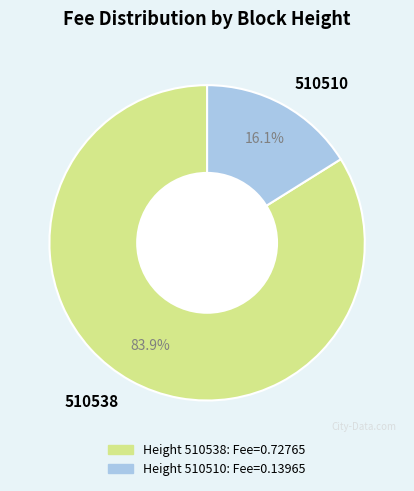

Which category has the smallest portion of the pie?

510510